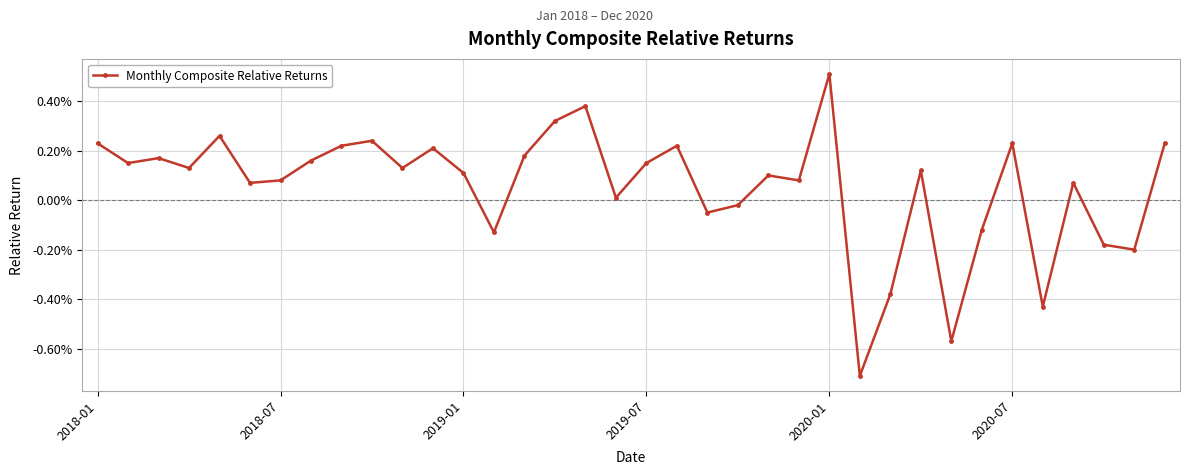

Rank the categories by value from lowest to highest.

25, 28, 31, 26, 34, 33, 13, 29, 20, 21, 17, 2020-07, 32, 6, 23, 22, 12, 27, 2019-07, 10, 18, 2018-07, 7, 2019-01, 14, 11, 8, 19, 2018-01, 30, 35, 9, 2020-01, 15, 16, 24